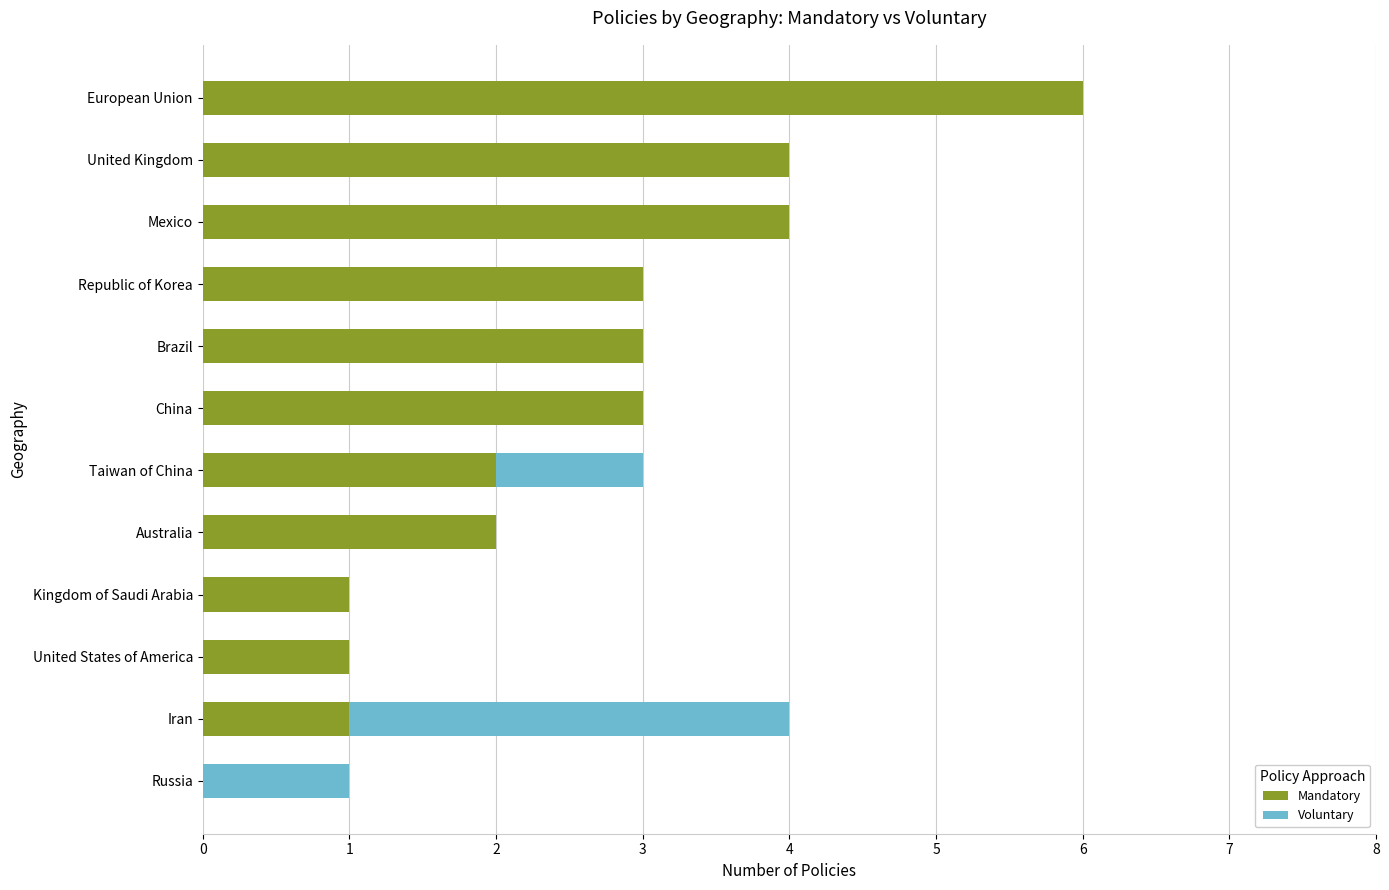

How many series are shown in this chart?

2